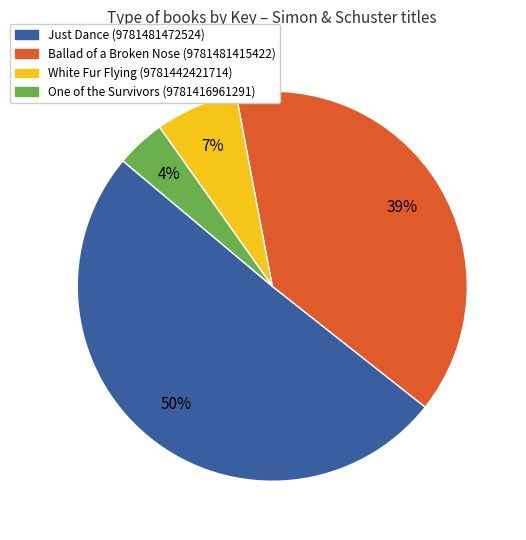

To the nearest percent, what is the difference between the White Fur Flying (9781442421714) and One of the Survivors (9781416961291) slice percentages?

3%